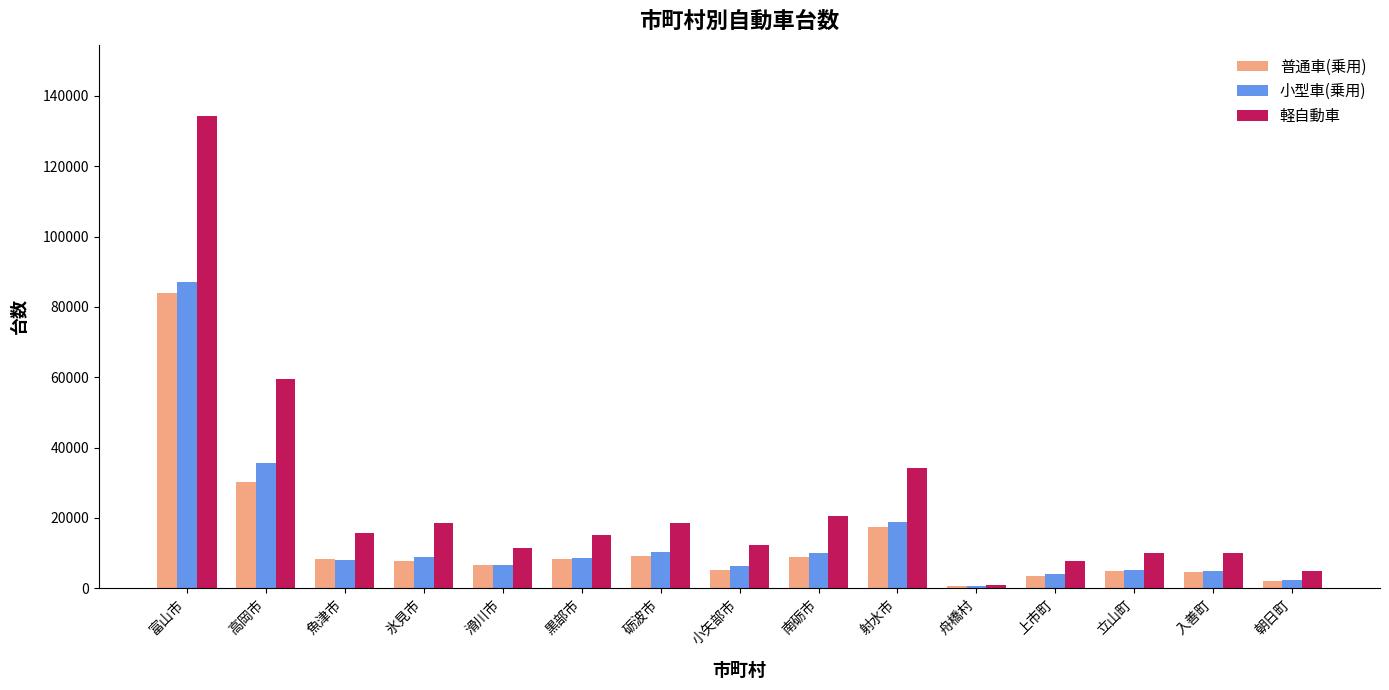

Which series has the widest spread of values?

軽自動車